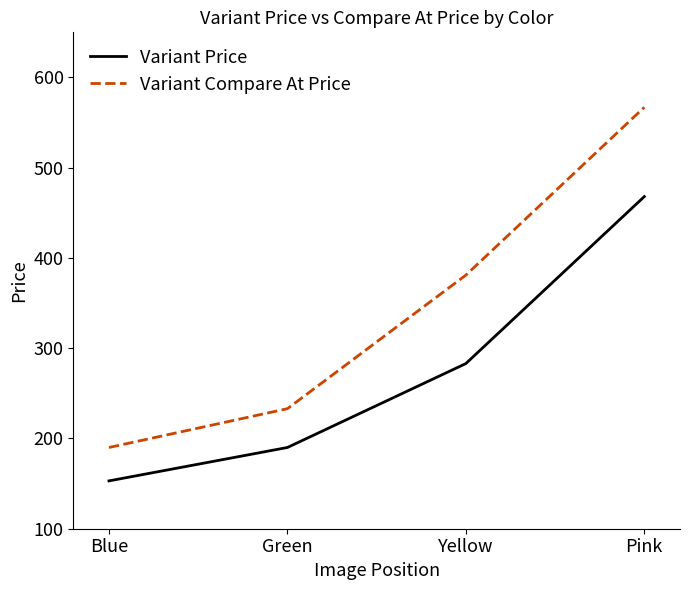

True or false: Variant Price and Variant Compare At Price intersect in this chart.

False